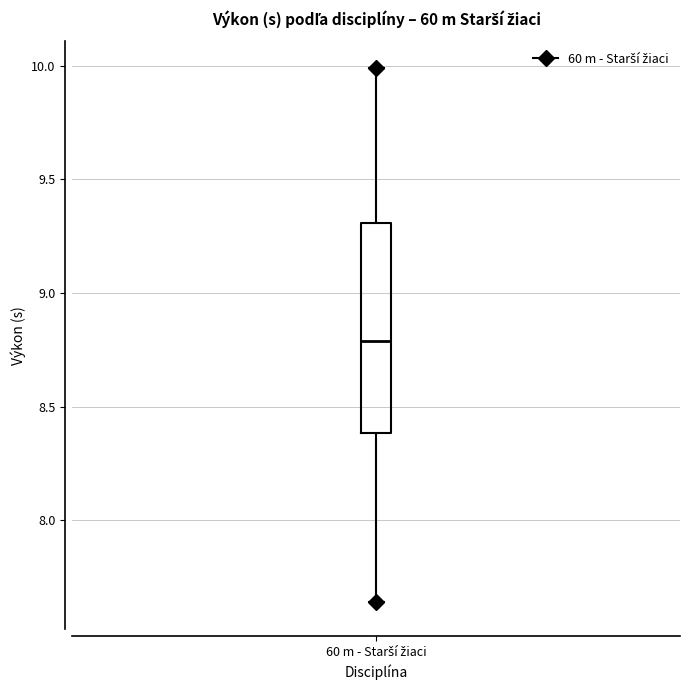

Read this box plot against the y-axis: the position of the median line, the range covered by the box, and the ends of both whiskers. The values are not printed on the chart, so give them approximately, as read against the axis.

median 8.80, box 8.40 to 9.30, whiskers 7.65 to 10.00